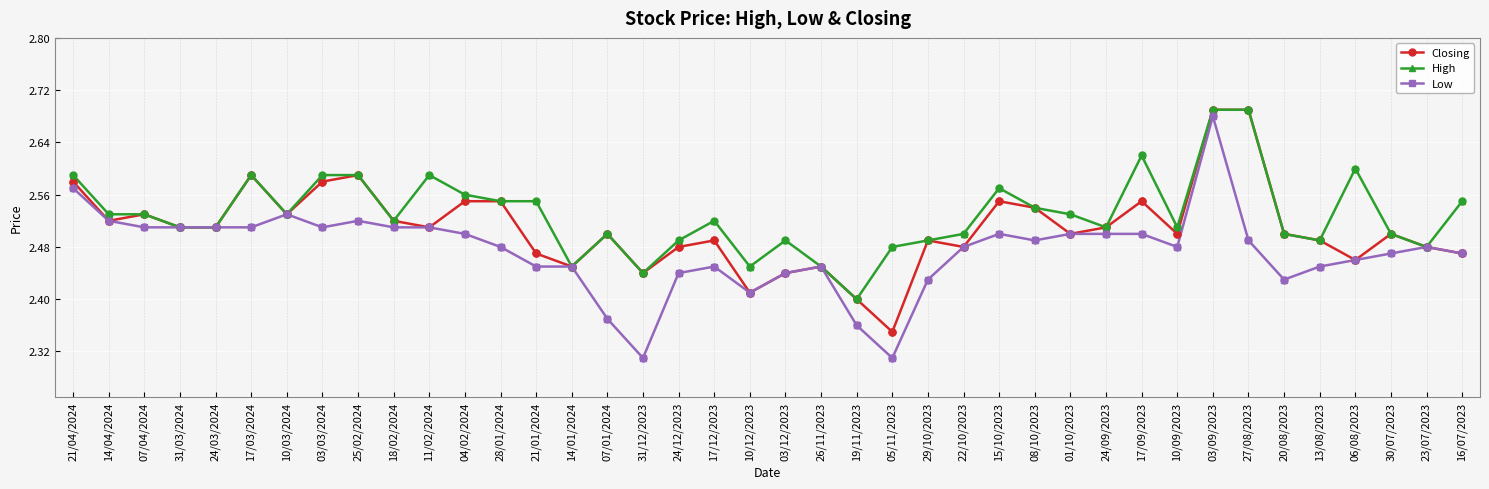

Which series has the largest total across all categories?

High